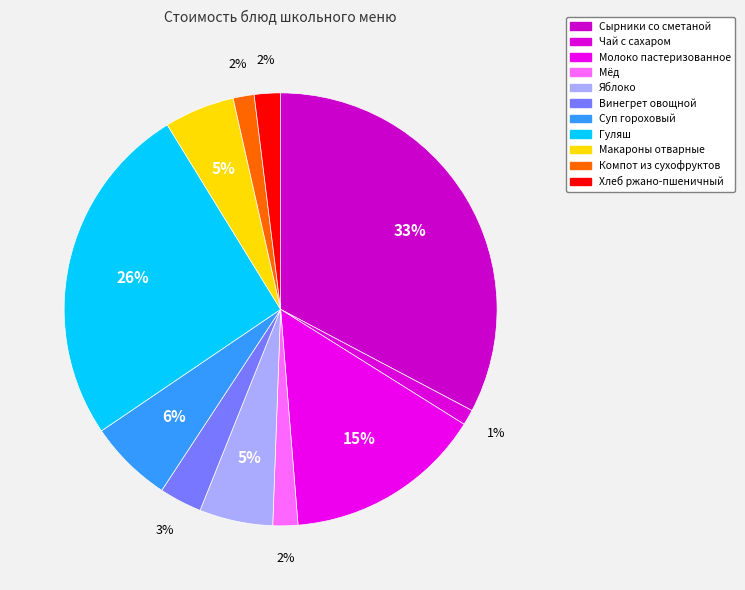

How many slices are in this pie chart?

11